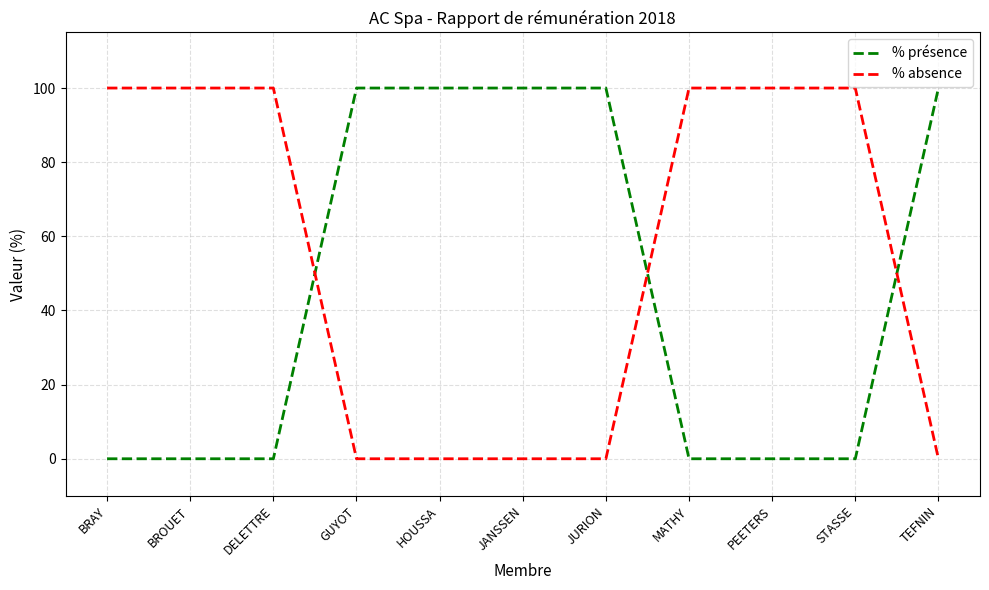

What is the approximate value of % absence at PEETERS?

100